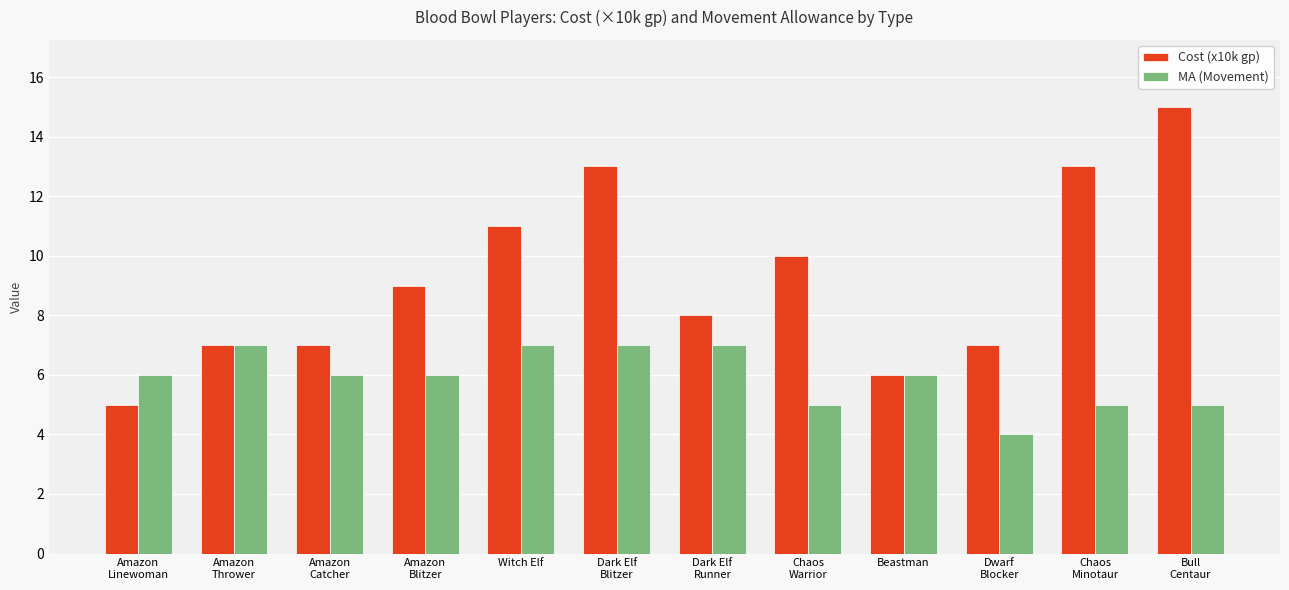

True or false: Cost (x10k gp) has a value of 13 at Dark Elf
Blitzer.

True